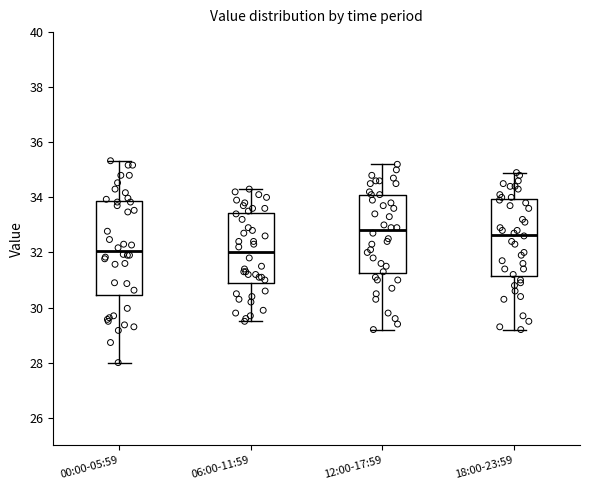

Where does the median line of the box for 06:00-11:59 sit on the y-axis? The values are not printed on the chart, so give them approximately, as read against the axis.

32.0